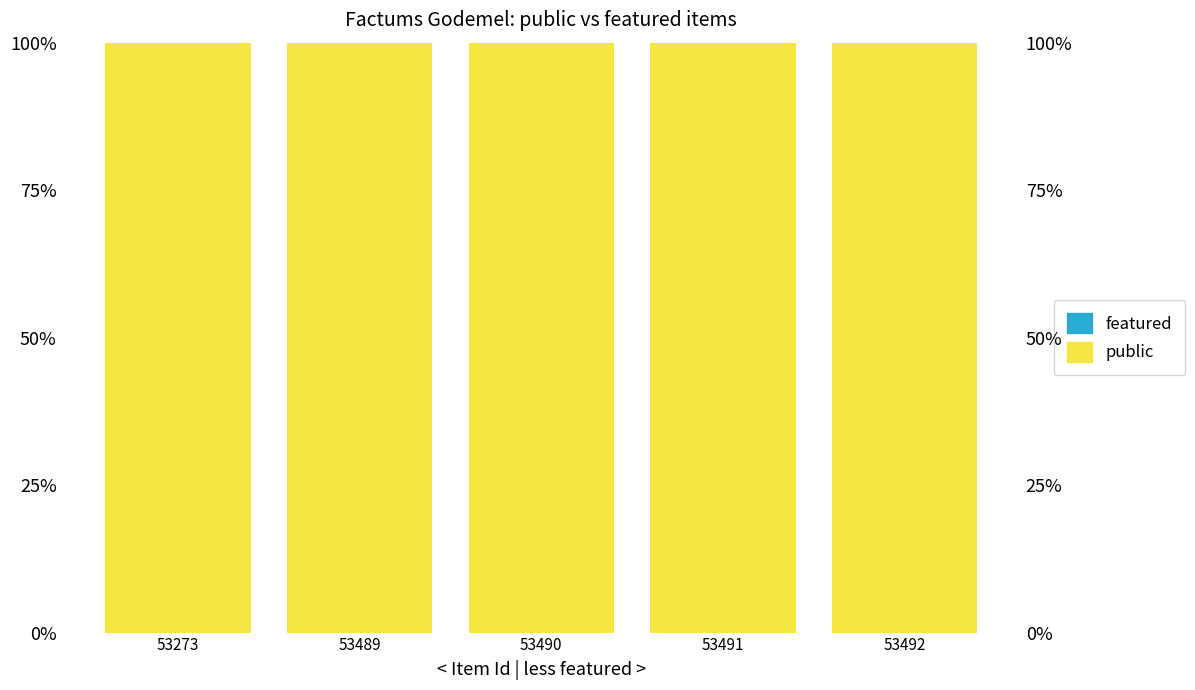

How many groups of bars are there?

5